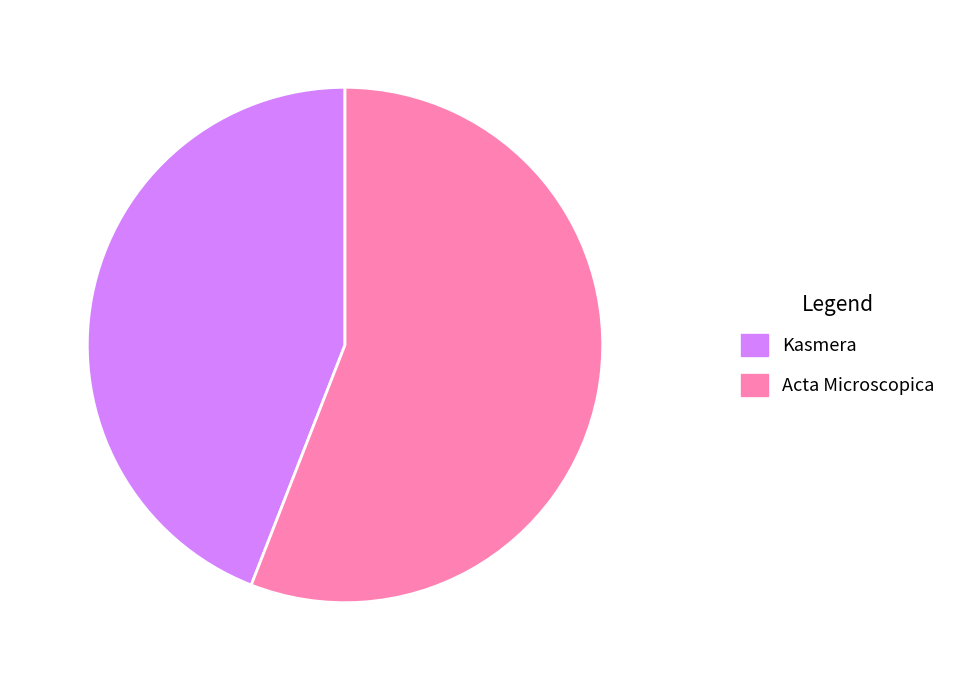

How many slices are in this pie chart?

2